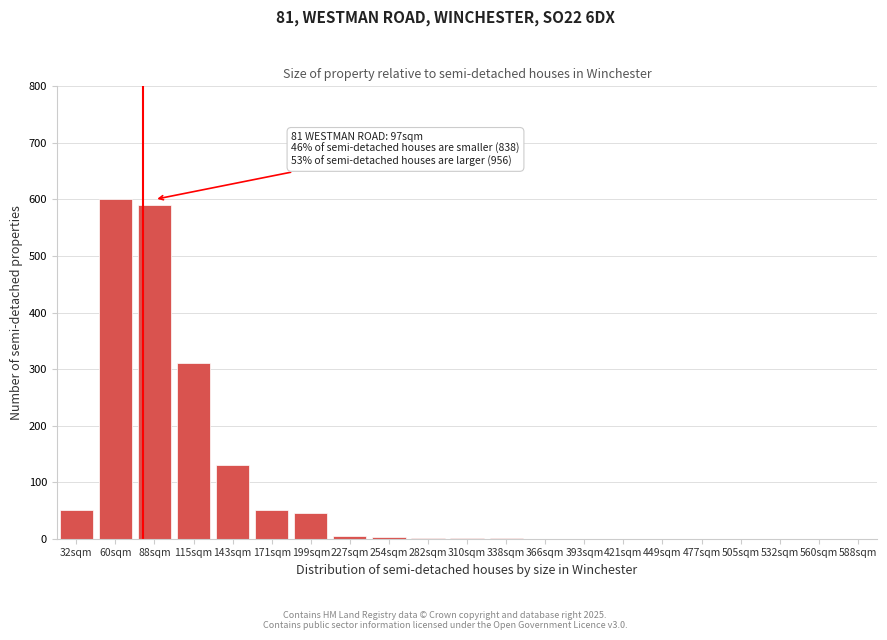

What is the sum of the values at 366sqm and 171sqm?

50